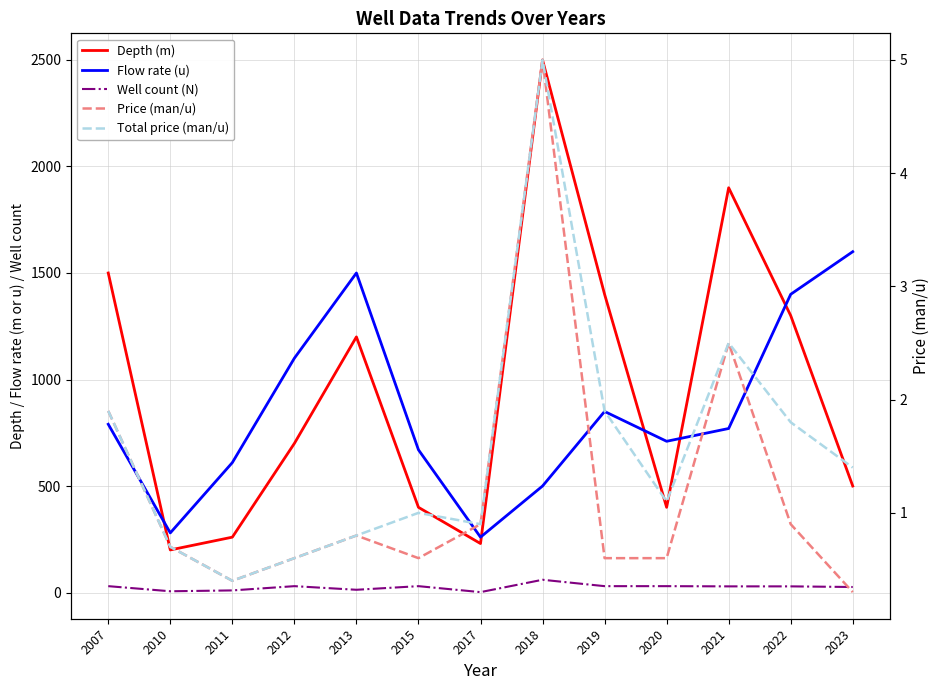

What is the spread (max minus min) of values at 2013?

1499.2